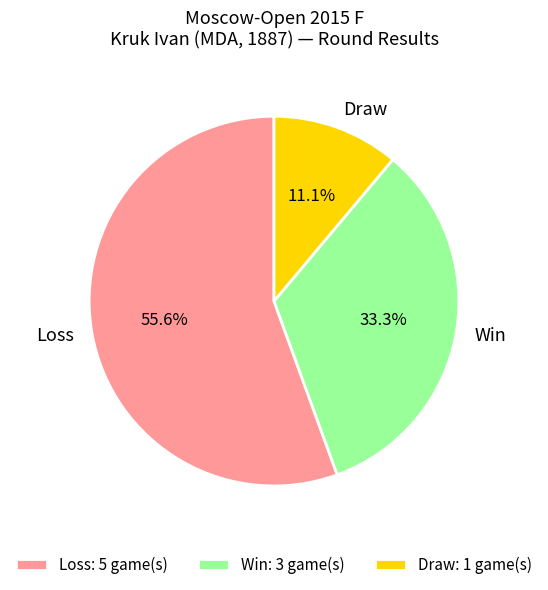

Which has a higher value, Loss or Draw?

Loss